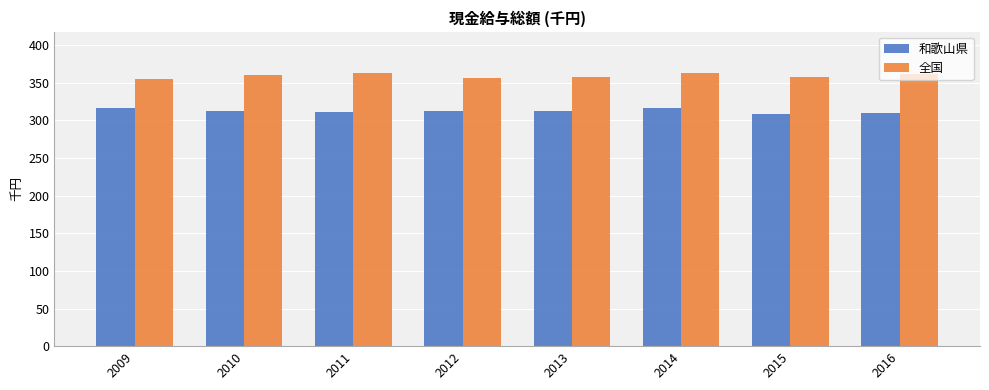

What is the approximate value of 全国 at 2013?

358.0